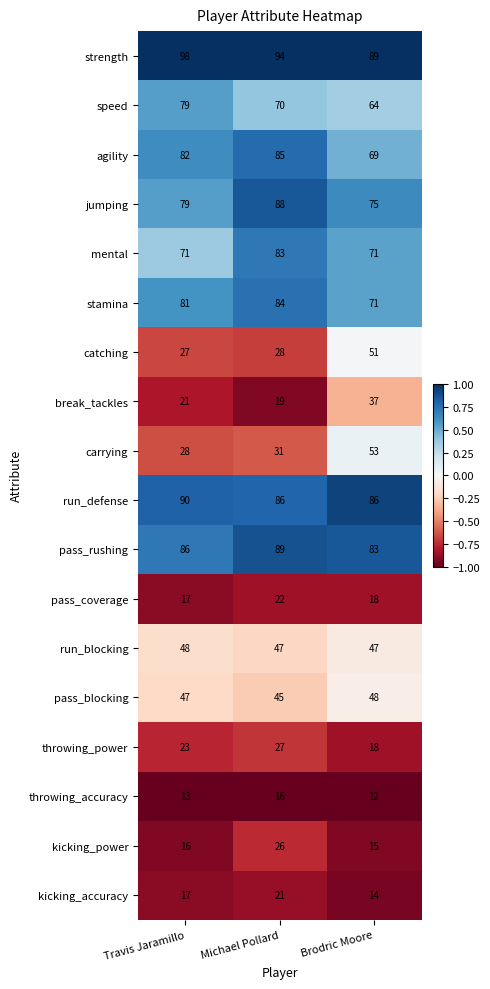

The value of jumping at Michael Pollard is 88. True or false?

True